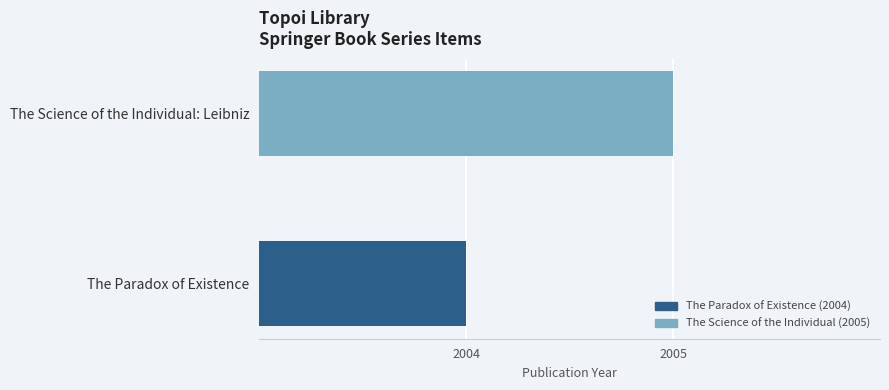

Count the values in the range 2004 to 2005.

2